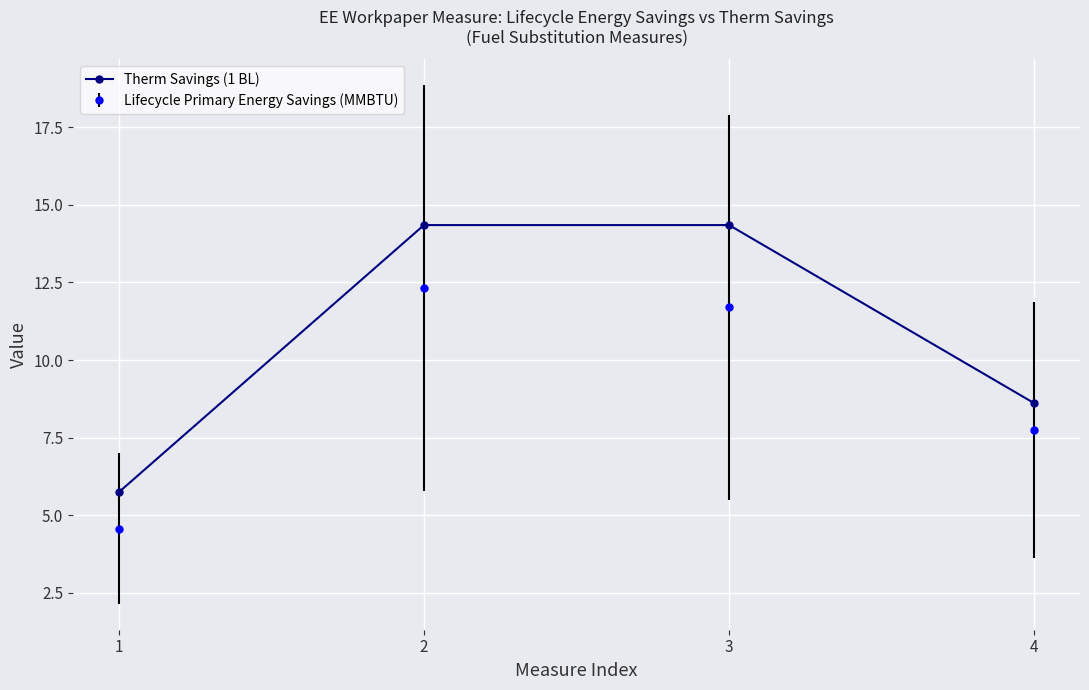

At 3, list the series in order from smallest to largest.

Lifecycle Primary Energy Savings (MMBTU), Therm Savings (1 BL)